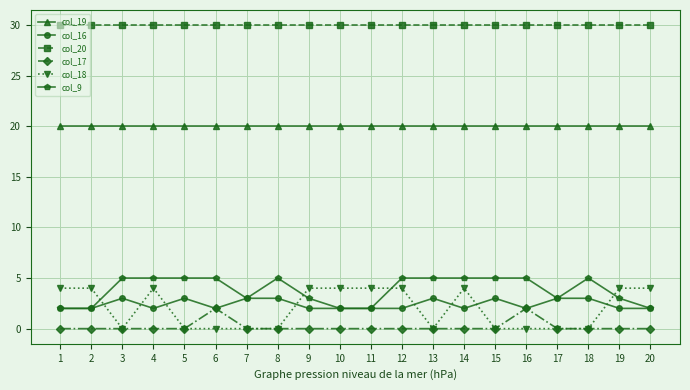

Count the number of data series in this chart.

6